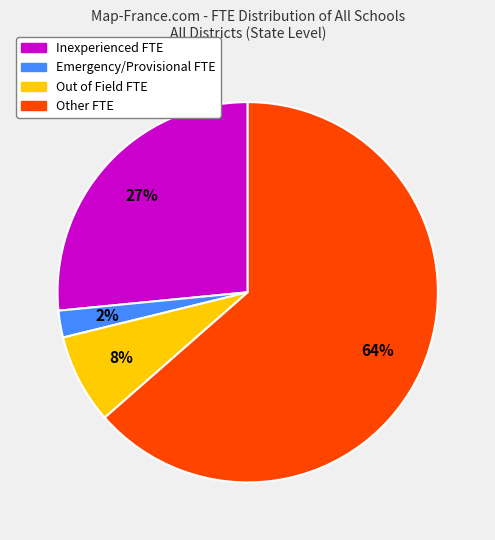

To the nearest percent, what is the difference between the Other FTE and Inexperienced FTE slice percentages?

37%